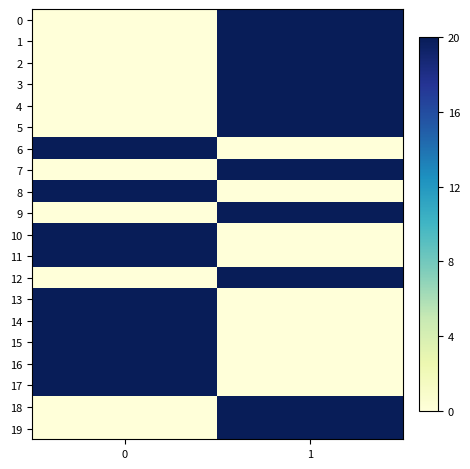

At how many categories does at least one series exceed 3?

2